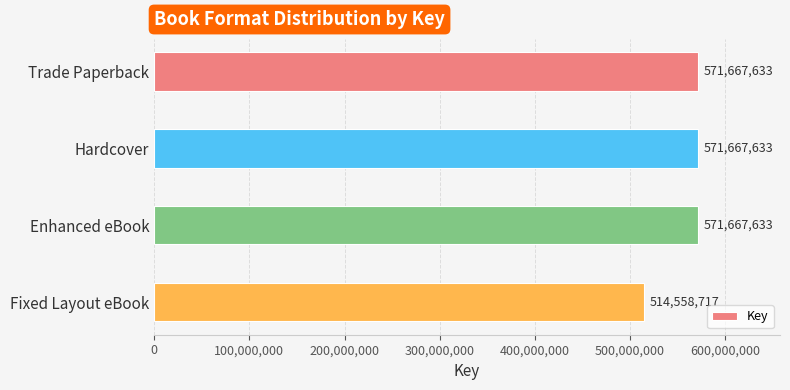

Approximately how many times larger is the value at Enhanced eBook compared to Trade Paperback?

1.0